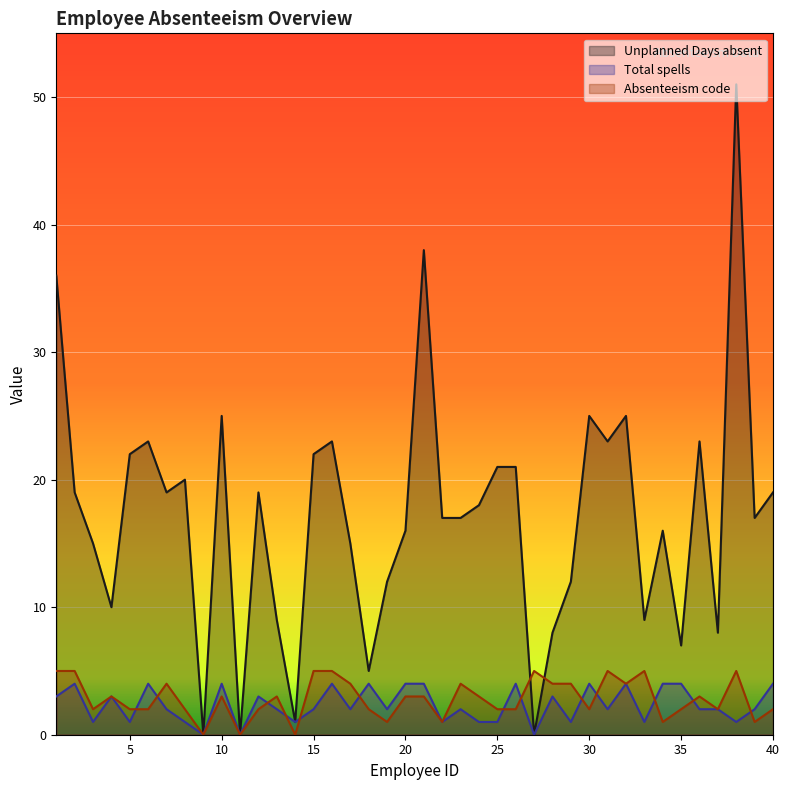

Rank the categories by Unplanned Days absent value from lowest to highest.

9, 11, 27, 14, 18, 35, 28, 37, 13, 33, 4, 19, 29, 3, 17, 20, 34, 22, 23, 39, 24, 2, 7, 12, 40, 8, 25, 26, 5, 15, 6, 16, 31, 36, 10, 30, 32, 1, 21, 38